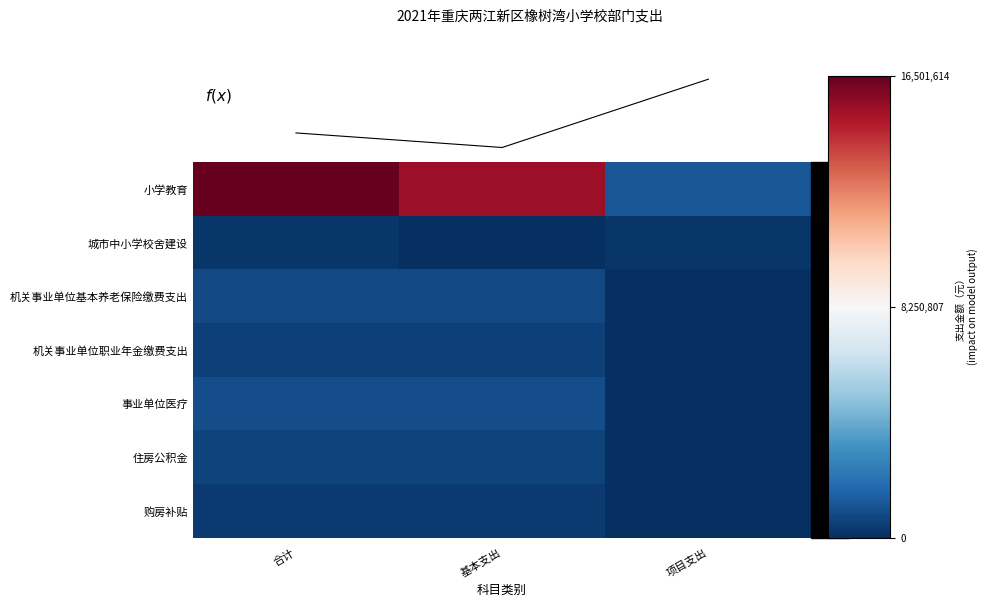

Between 合计 and 基本支出, which is larger?

合计